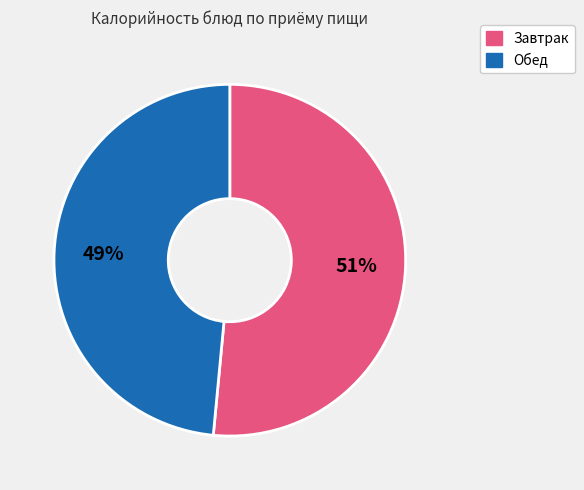

Count the number of slices in the pie.

2